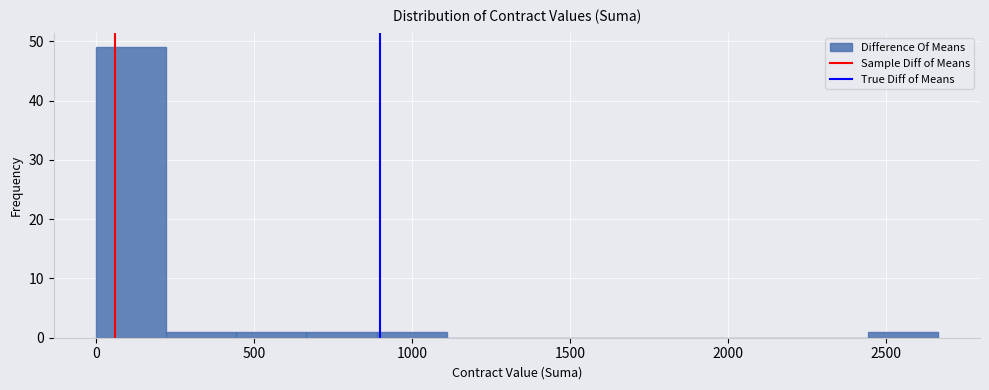

Reading left to right, transcribe this chart: for each bar, give the range it covers on the x-axis and its height. Neither the bar edges nor the heights are printed on the chart, so give them approximately, as read against the axes.

0 to 200: 49
200 to 450: 1
450 to 650: 1
650 to 900: 1
900 to 1100: 1
1100 to 1350: 0
1350 to 1550: 0
1550 to 1800: 0
1800 to 2000: 0
2000 to 2200: 0
2200 to 2450: 0
2450 to 2650: 1